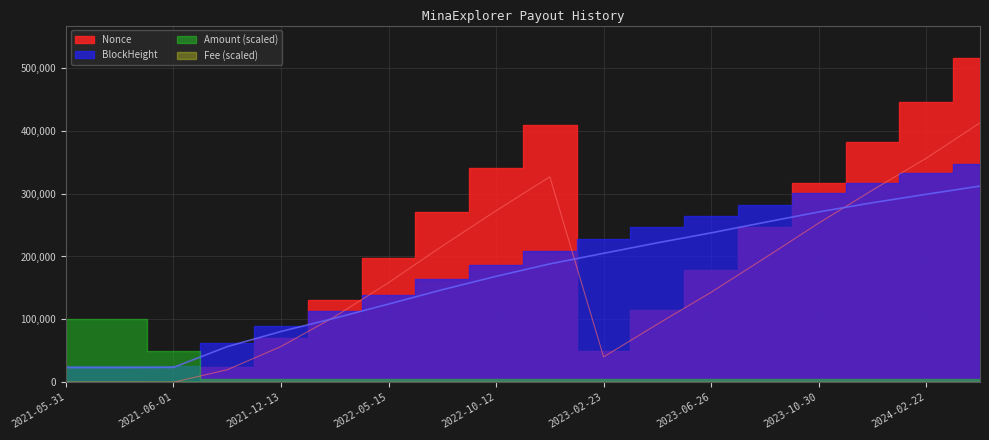

What is the maximum value shown in the chart?

412539.2